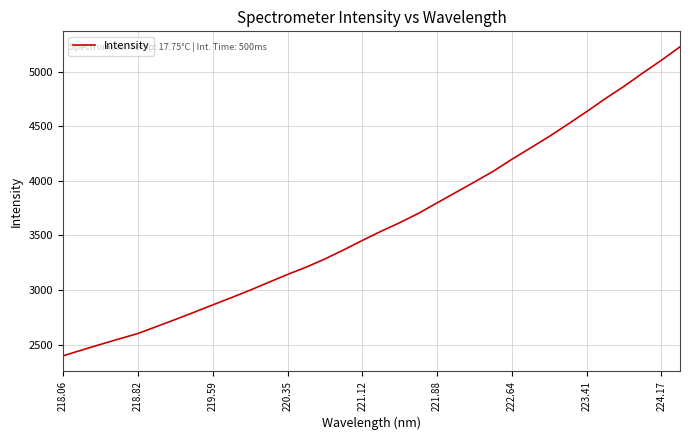

What is the difference between the maximum and minimum values?

2833.1